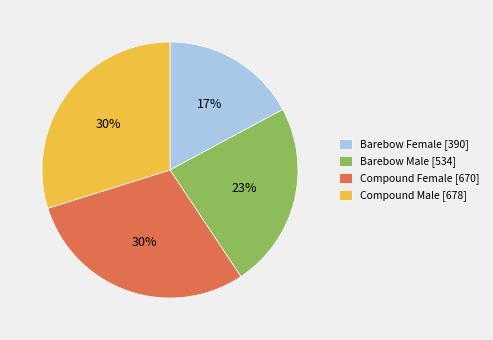

Which has a higher value, Compound Female [670] or Barebow Female [390]?

Compound Female [670]